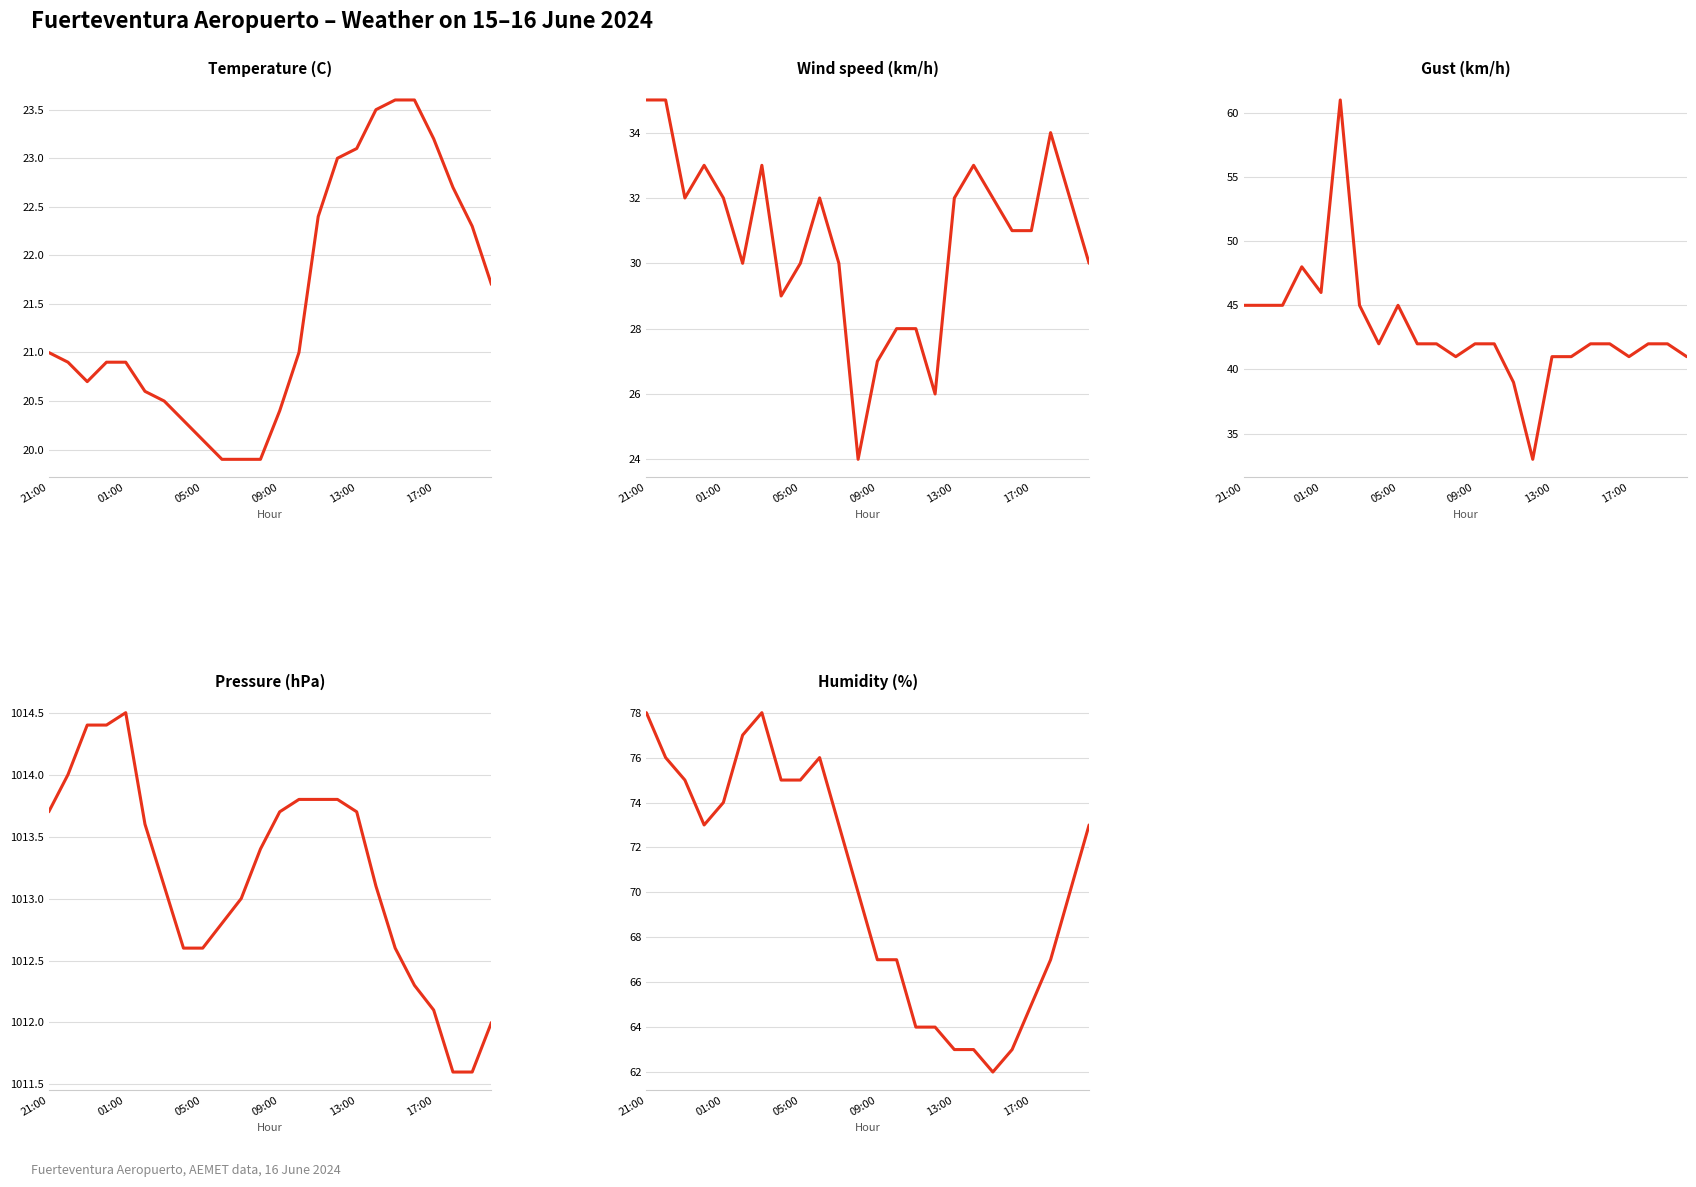

Is the value of Wind speed (km/h) at 20 greater than the value of Temperature (C) at 22?

Yes